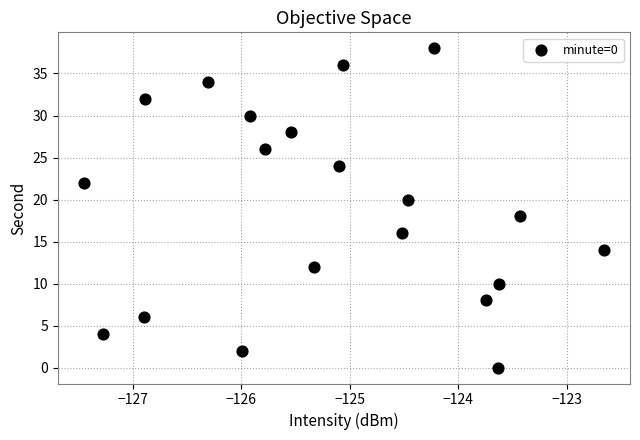

What is the range of Y values (max minus min)?

38